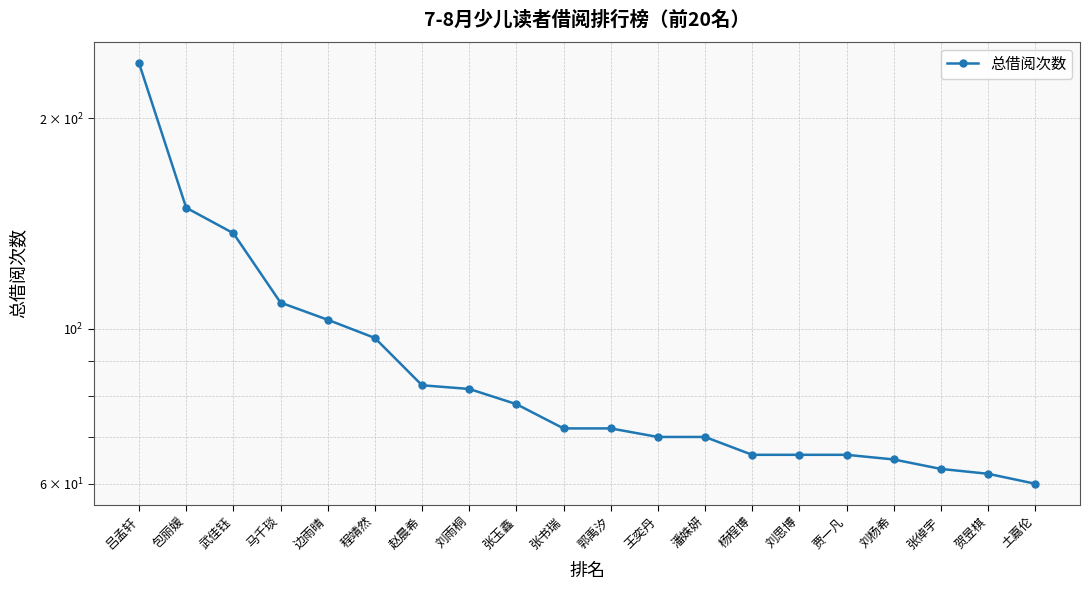

List the labels in order of value, smallest first.

土嘉伦, 贺昱棋, 张倬宇, 刘杨希, 杨程博, 刘思博, 贾一凡, 王奕丹, 潘姝妍, 张书瑞, 郭禹汐, 张玉鑫, 刘雨桐, 赵晨希, 程靖然, 边雨晴, 马千琰, 武佳钰, 包丽媛, 吕孟轩